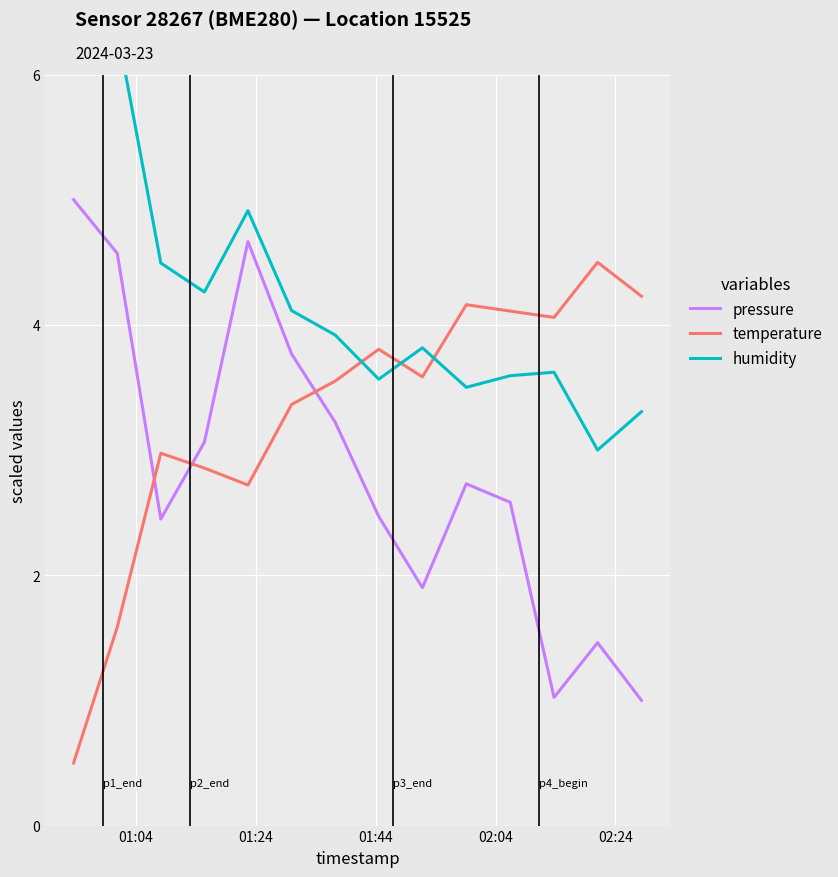

Which series has the largest total across all categories?

humidity